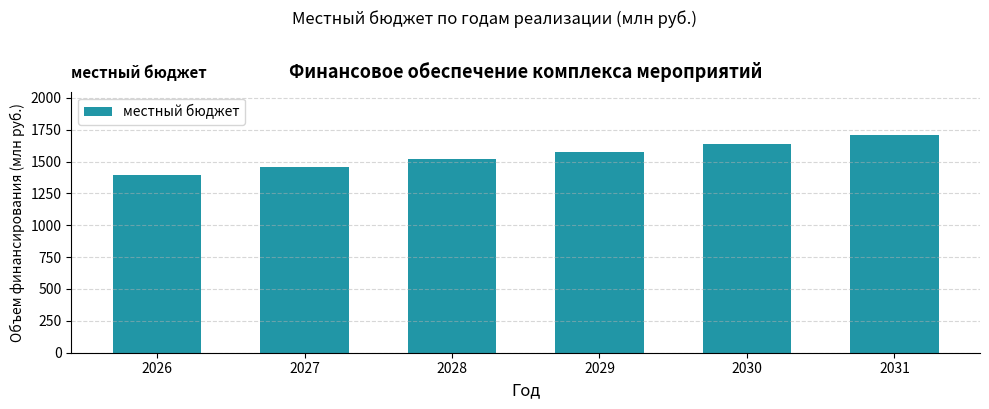

What value does the data have at 2031?

1706.9